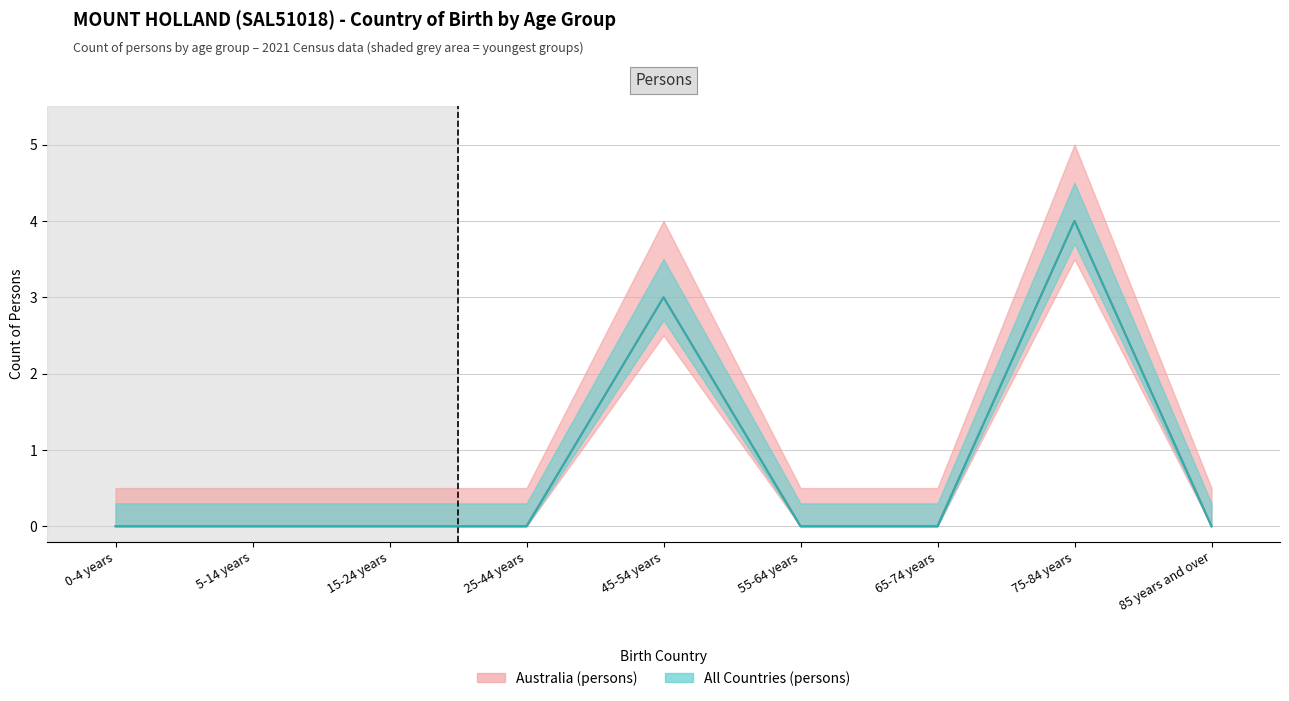

What is the sum of all Australia values?

7